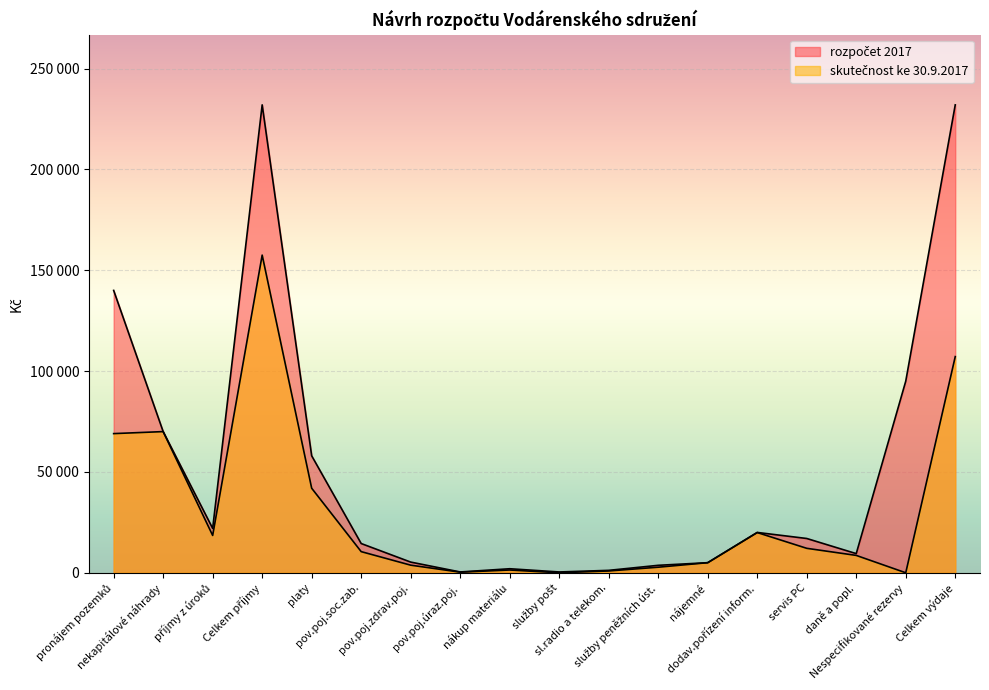

Reading left to right, transcribe all the data shown in this chart.

rozpočet 2017: pronájem pozemků=140000	nekapitálové náhrady=70000	příjmy z úroků=22000	Celkem příjmy=232000	platy=58000	pov.poj.soc.zab.=14500	pov.poj.zdrav.poj.=5300	pov.poj.úraz.poj.=400	nákup materiálu=2000	služby pošt=400	sl.radio a telekom.=1200	služby peněžních úst.=3700	nájemné=5000	dodav.pořízení inform.=20000	servis PC=17000	daně a popl.=9500	Nespecifikované rezervy=95000	Celkem výdaje=232000
skutečnost ke 30.9.2017: pronájem pozemků=69000	nekapitálové náhrady=70000	příjmy z úroků=18504	Celkem příjmy=157504	platy=41915	pov.poj.soc.zab.=10483	pov.poj.zdrav.poj.=3773	pov.poj.úraz.poj.=300	nákup materiálu=1373	služby pošt=0	sl.radio a telekom.=900	služby peněžních úst.=2758	nájemné=5000	dodav.pořízení inform.=19944	servis PC=12125	daně a popl.=8611	Nespecifikované rezervy=0	Celkem výdaje=107182